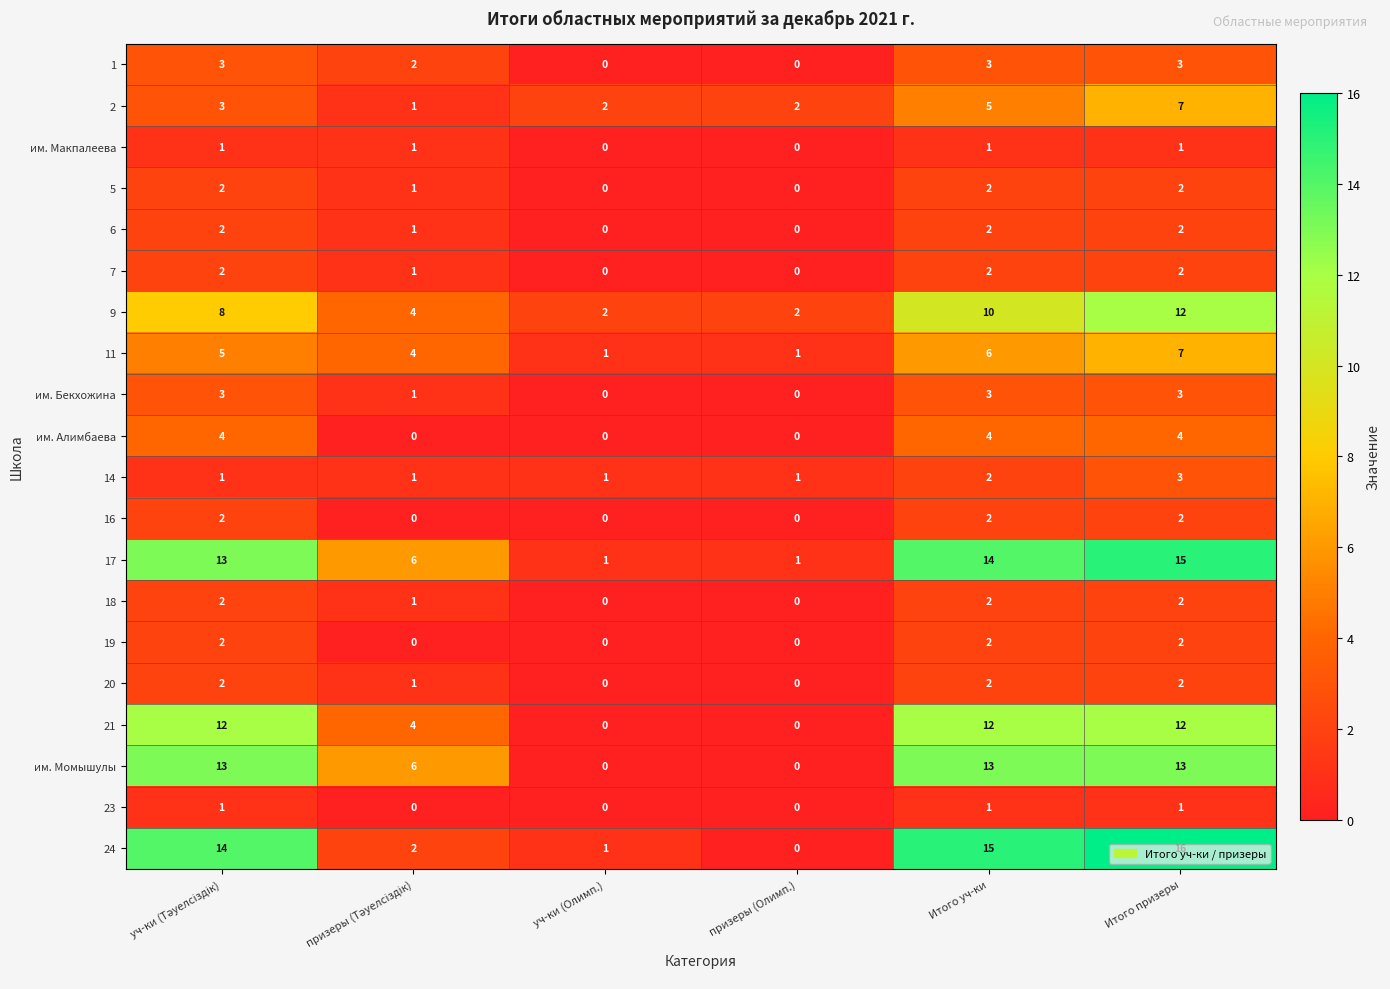

Is it true that 6 equals 2 at Итого призеры?

True